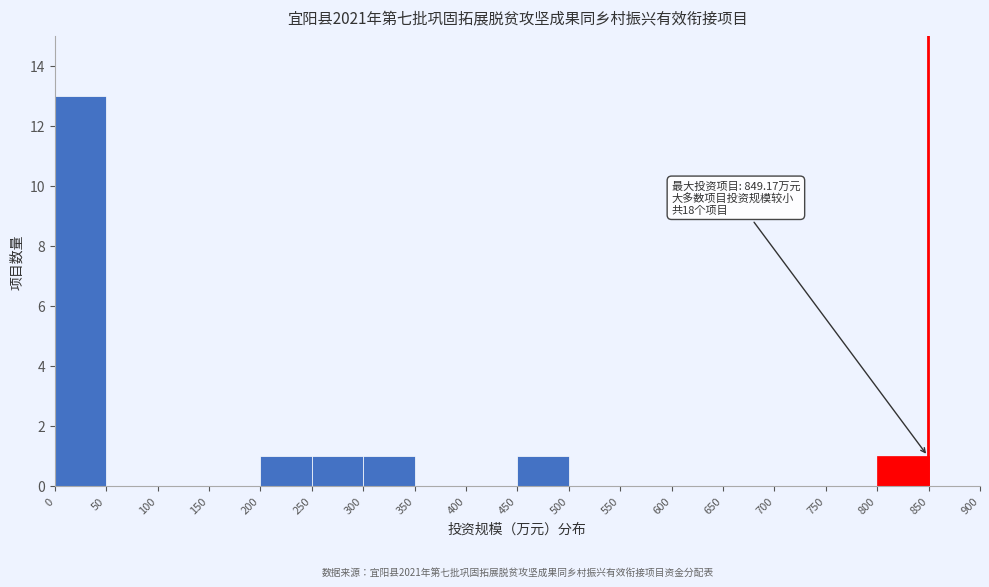

Which range on the x-axis has the tallest bar?

0 to 50